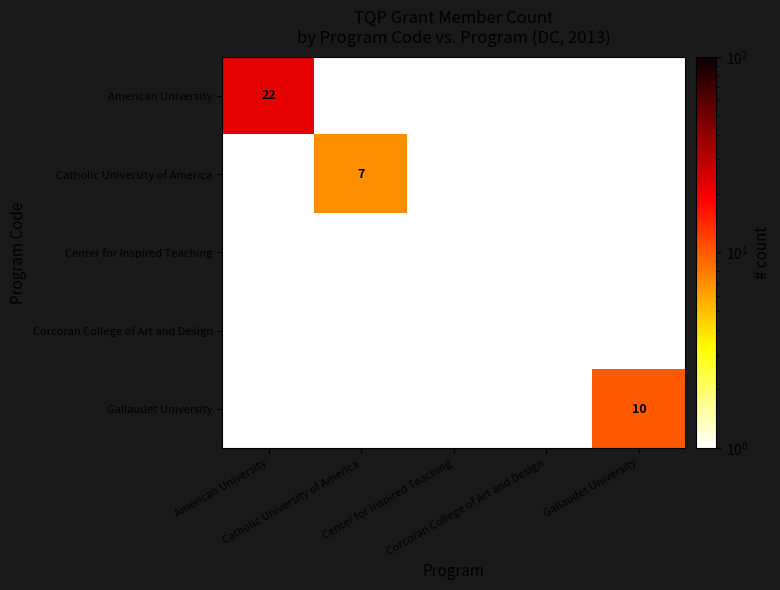

What is the total value across all series at Corcoran College of Art and Design?

1